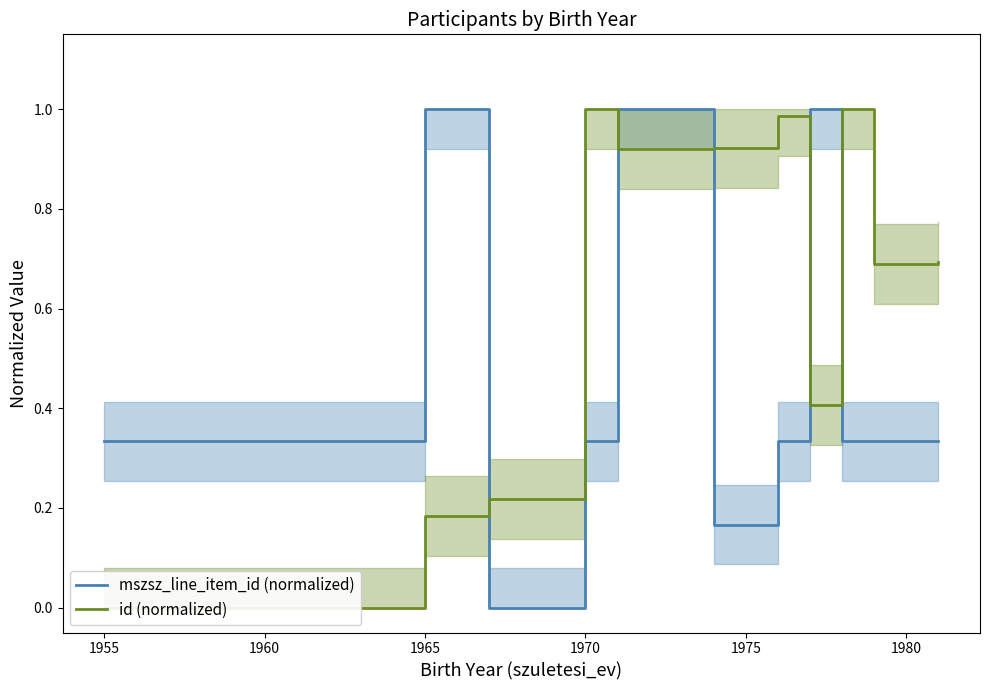

What is the highest value of the mszsz_line_item_id (normalized) series?

1.0